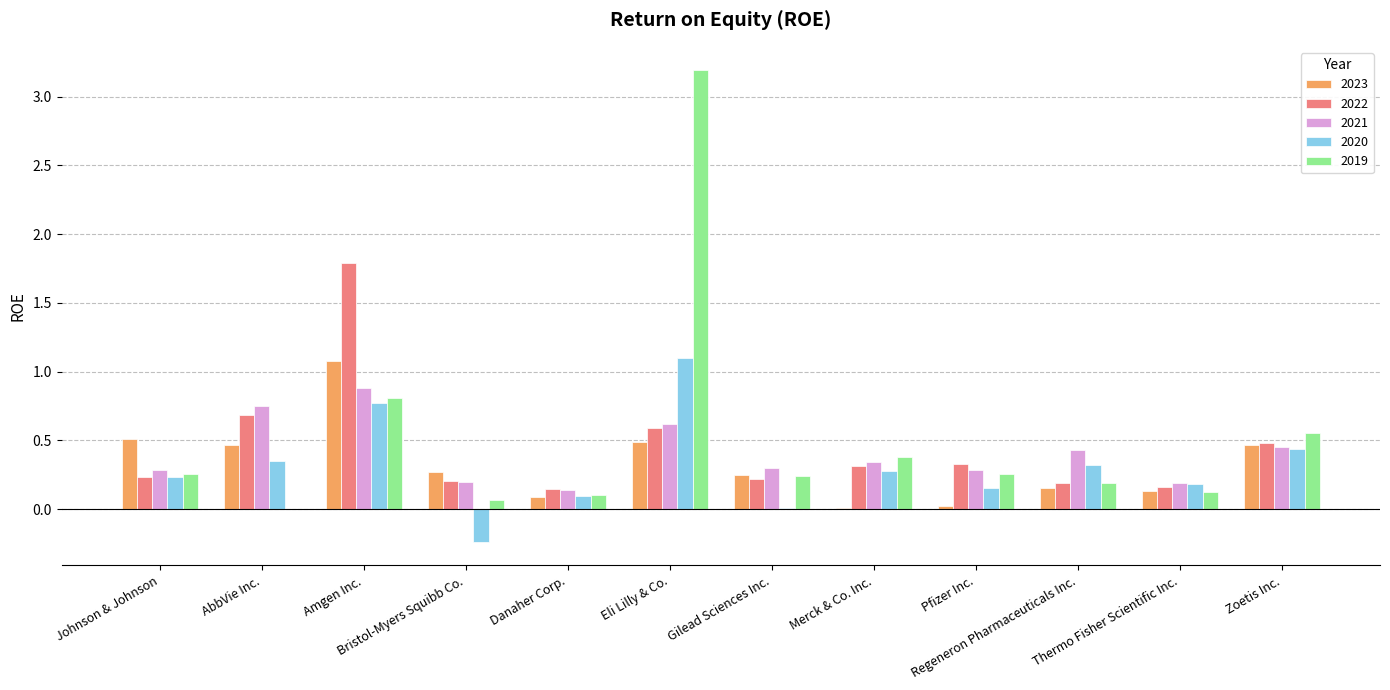

What is the sum of all 2019 values?

6.2